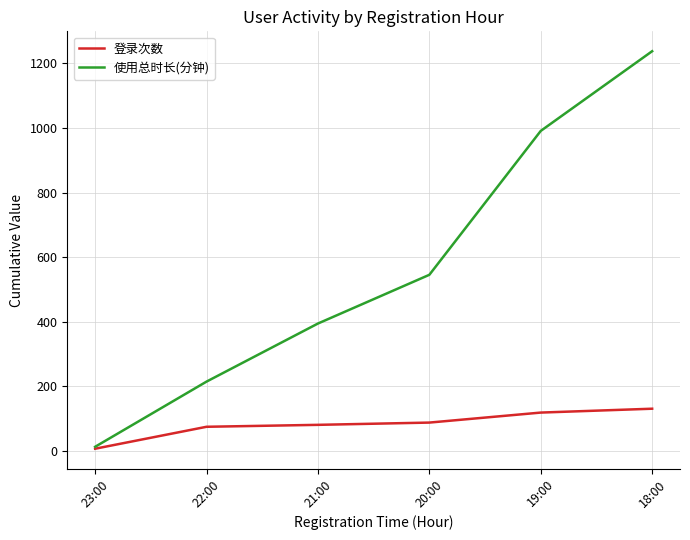

Reading left to right, list all the values displayed in this chart.

登录次数: 23:00=6	22:00=74	21:00=80	20:00=87	19:00=118	18:00=130
使用总时长(分钟): 23:00=12	22:00=214	21:00=394	20:00=545	19:00=991	18:00=1238